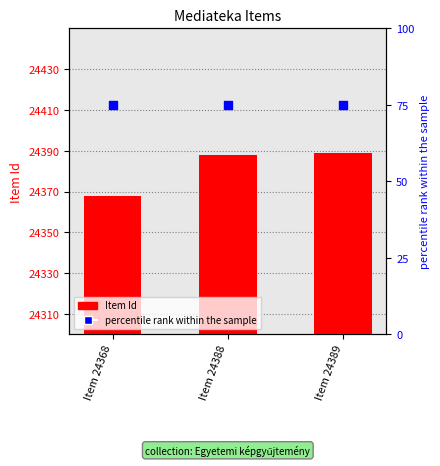

What is the total value across all series at Item 24368?

24443